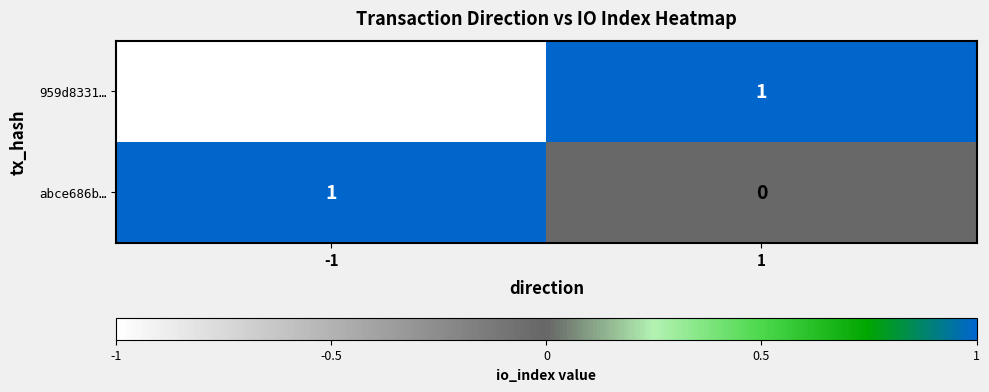

Reading left to right, list all the values displayed in this chart.

959d8331…: -1	1
abce686b…: 1	0